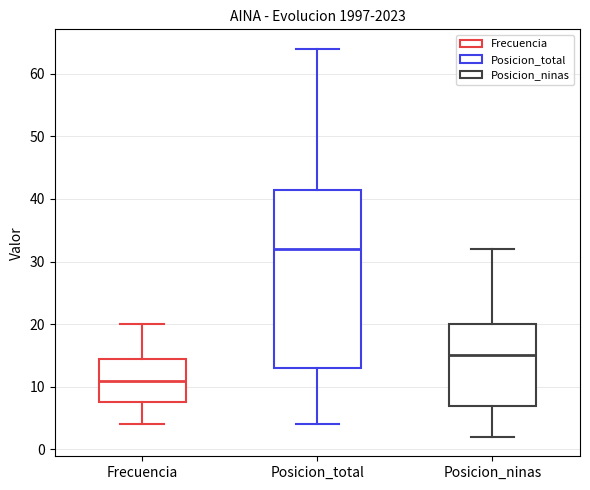

Where is the lower edge of the box for Frecuencia on the y-axis? The values are not printed on the chart, so give them approximately, as read against the axis.

8